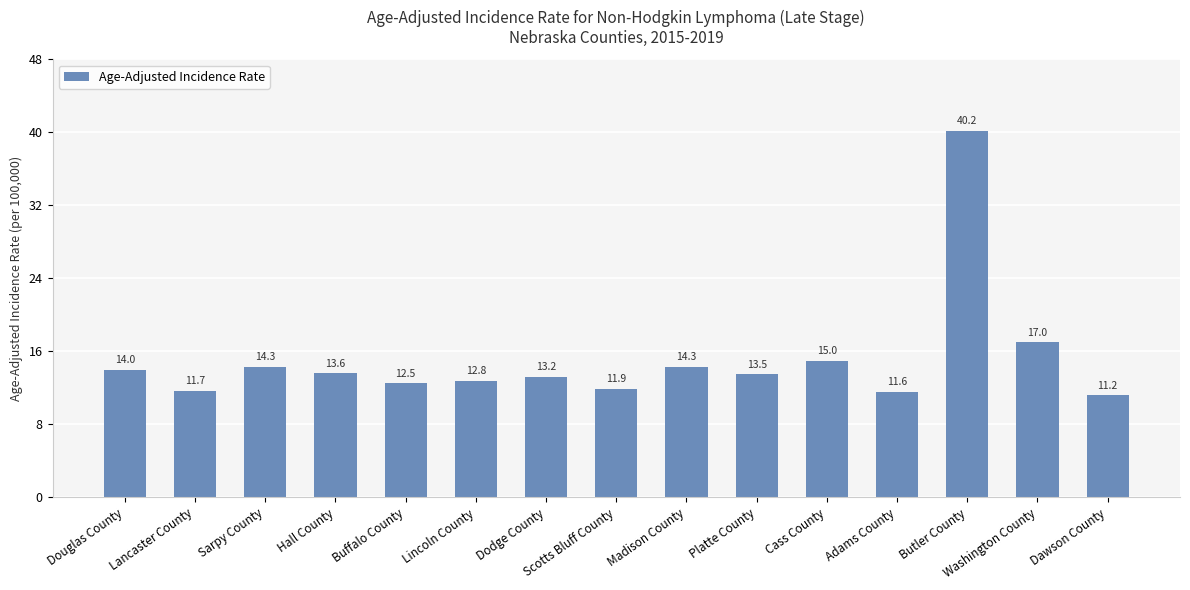

What is the difference between the second highest and second lowest values?

5.4